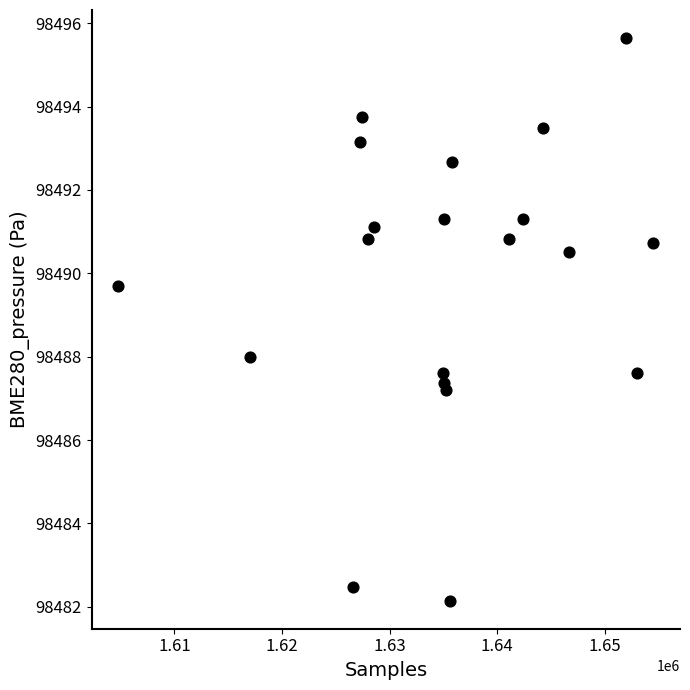

What is the range of X values (max minus min)?

49705.0